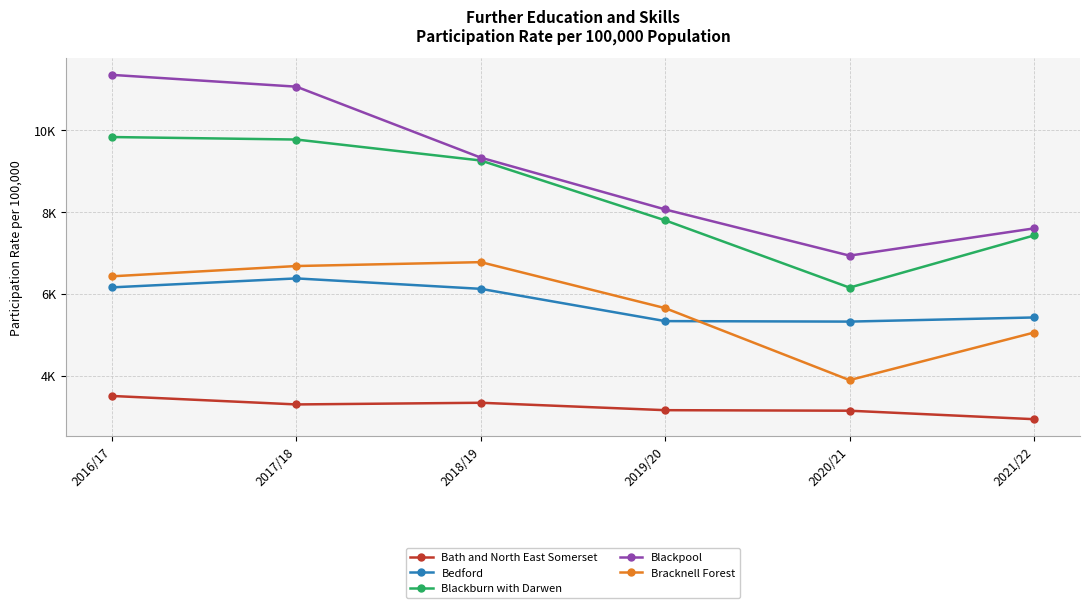

How many times do Bedford and Bracknell Forest cross each other?

1